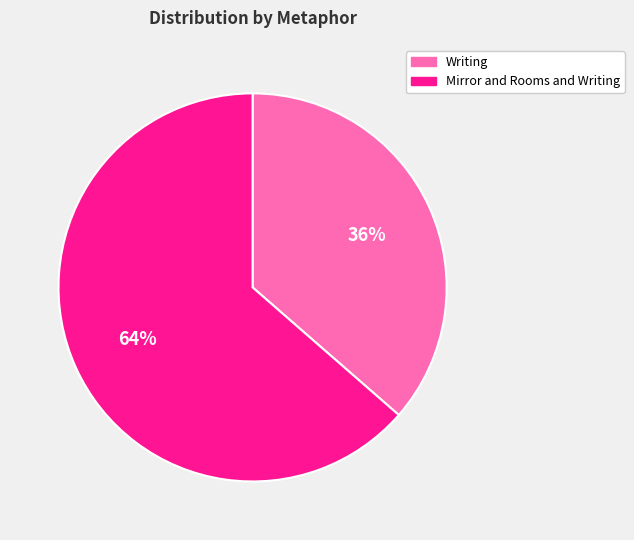

Which category has the smallest portion of the pie?

Writing